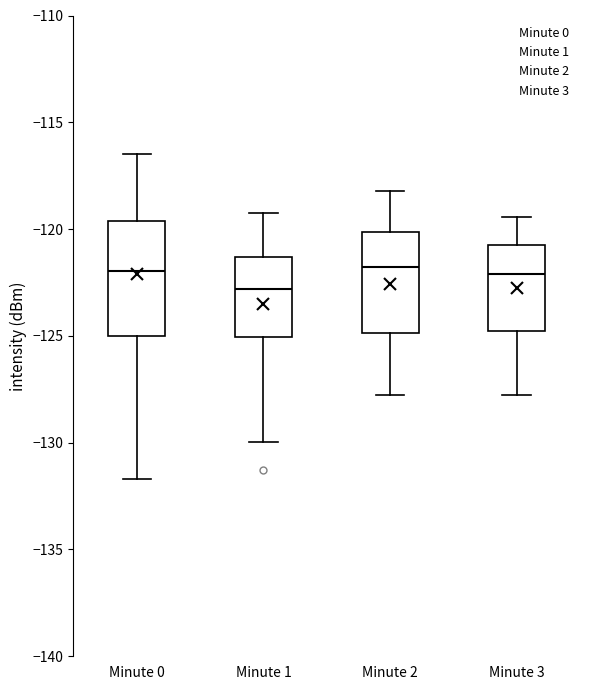

Reading left to right, read every box against the y-axis: the position of its median line, the range the box covers, and the ends of its whiskers. The values are not printed on the chart, so give them approximately, as read against the axis.

Minute 0: median -122.0, box -125.0 to -119.5, whiskers -131.5 to -116.5
Minute 1: median -123.0, box -125.0 to -121.5, whiskers -130.0 to -119.0
Minute 2: median -122.0, box -125.0 to -120.0, whiskers -128.0 to -118.0
Minute 3: median -122.0, box -125.0 to -121.0, whiskers -128.0 to -119.5